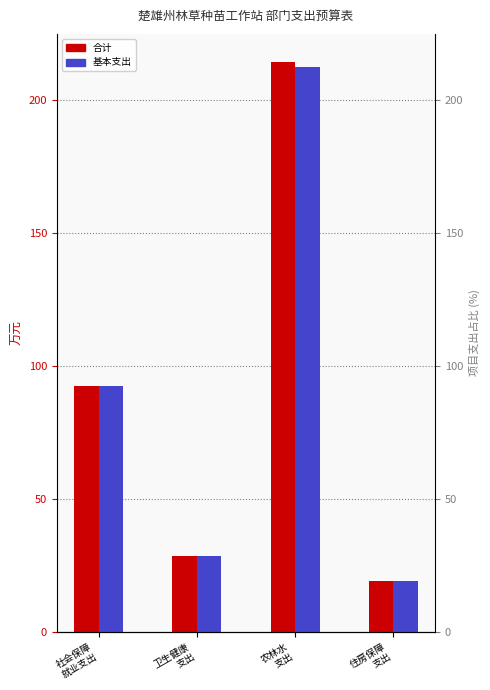

What is the sum of all 基本支出 values?

353.0